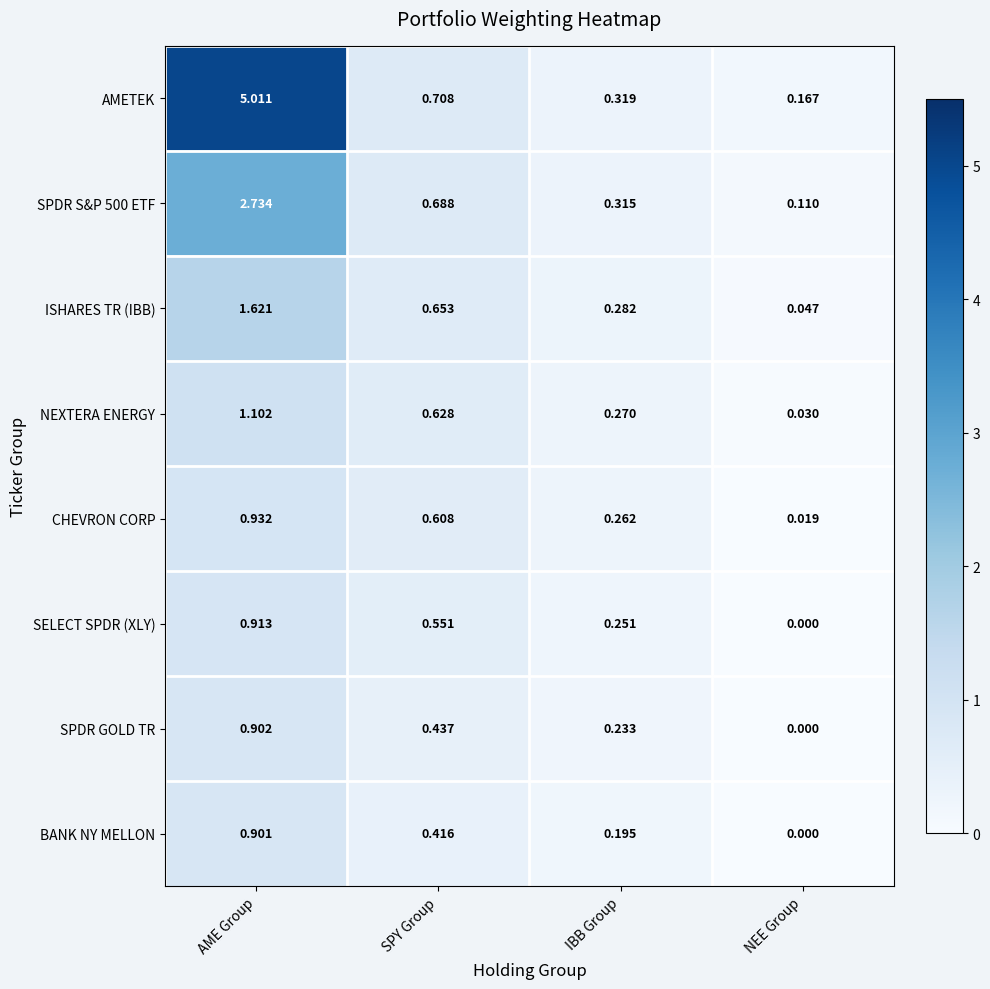

At which label does SPDR S&P 500 ETF reach its minimum?

NEE Group